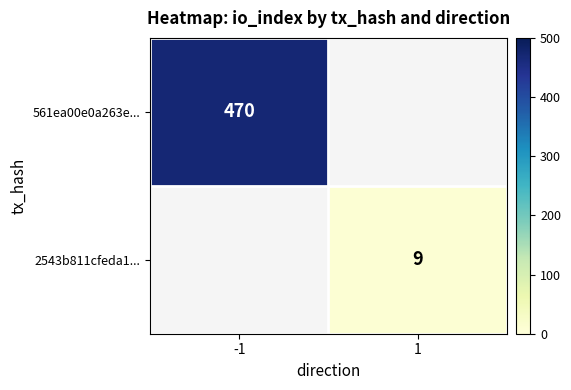

Is it true that 561ea00e0a263e... equals 470 at -1?

True